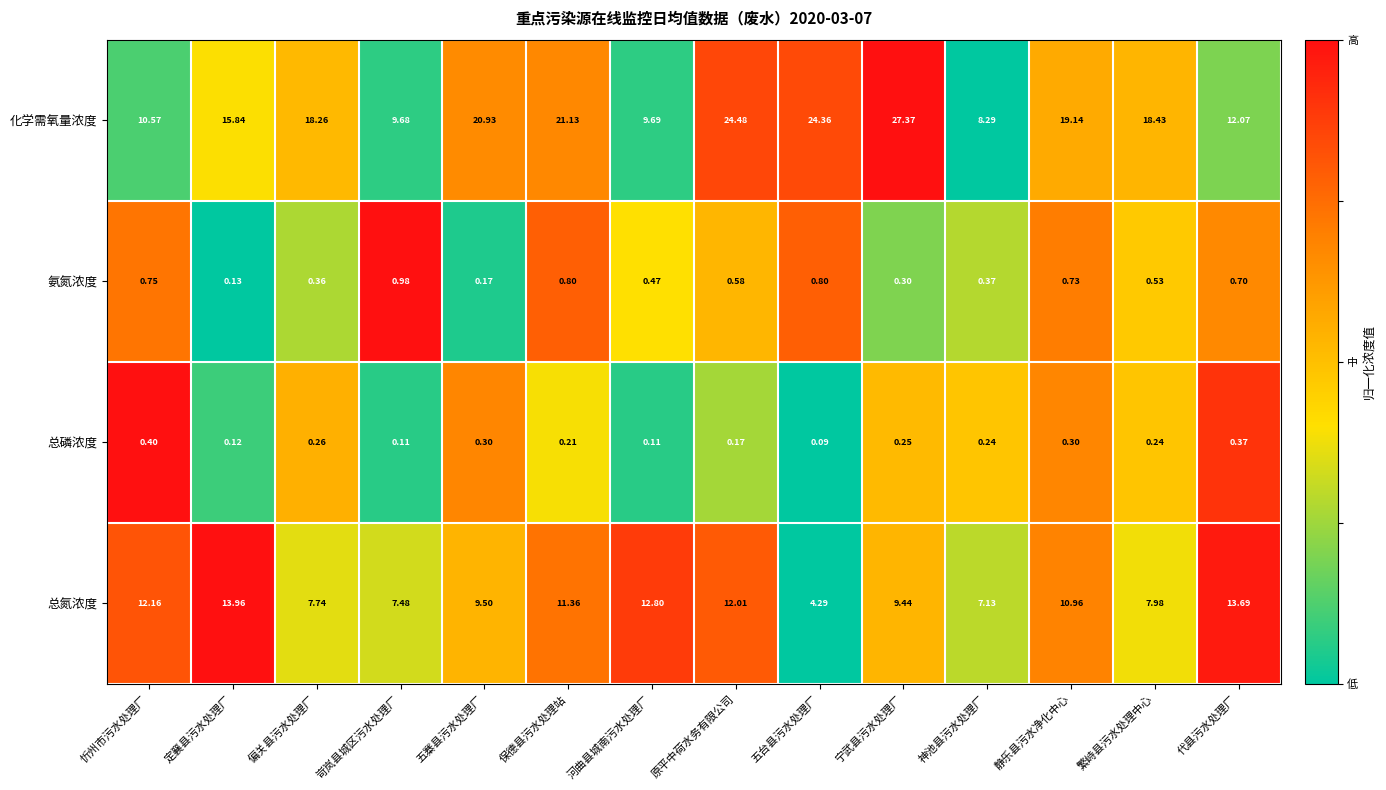

At 原平中荷水务有限公司, list the series in order from smallest to largest.

总磷浓度, 氨氮浓度, 总氮浓度, 化学需氧量浓度